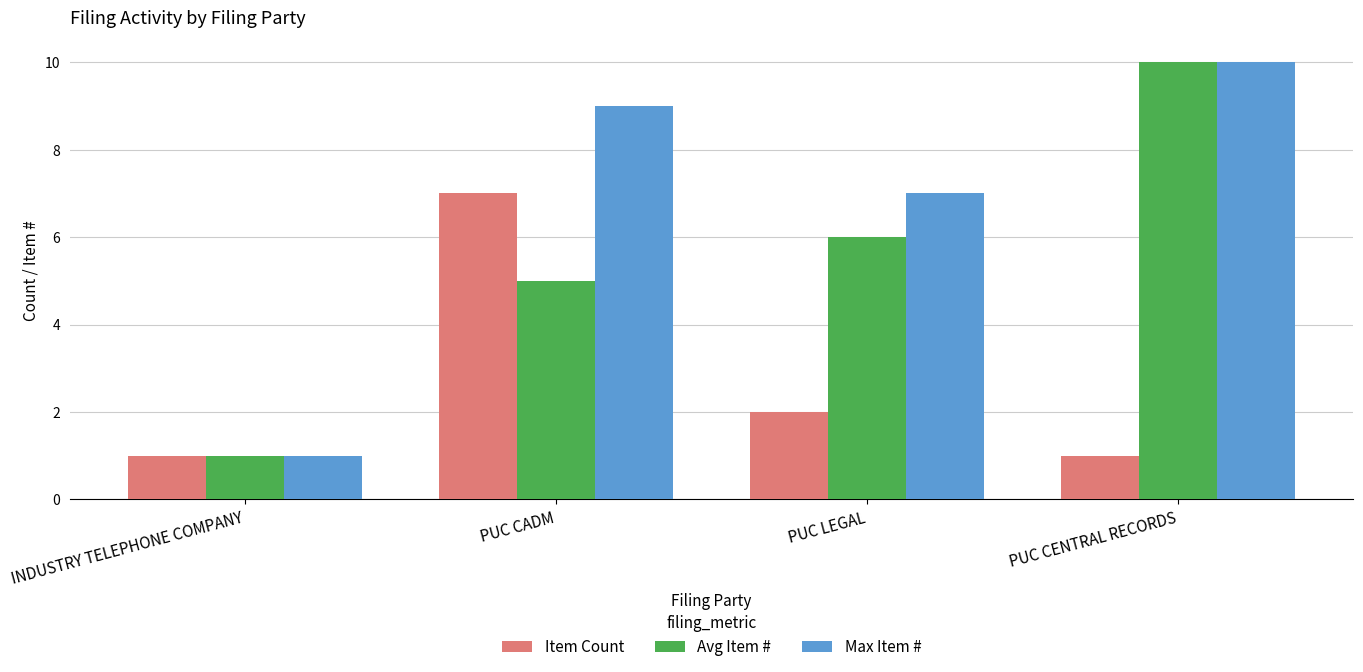

Reading left to right, what are all the values shown in this chart?

Item Count: 1	7	2	1
Avg Item #: 1	5	6	10
Max Item #: 1	9	7	10